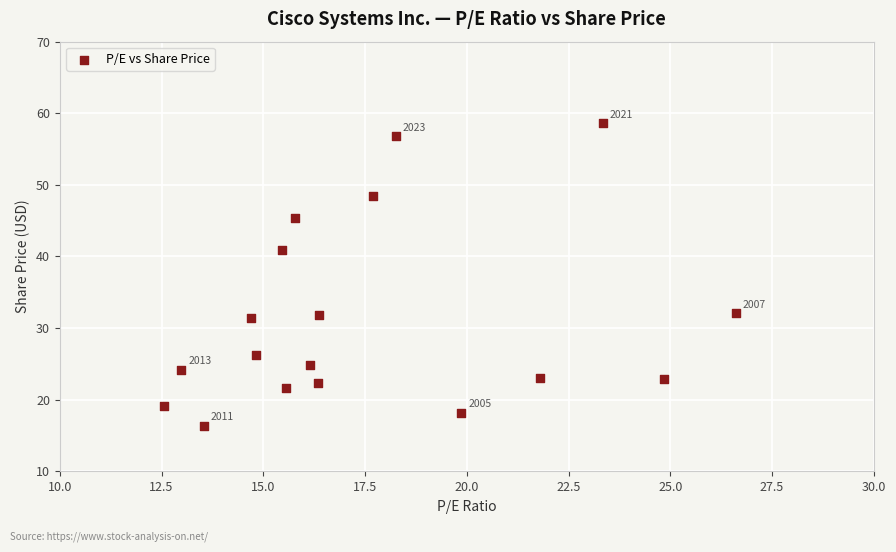

What is the range of X values (max minus min)?

14.1